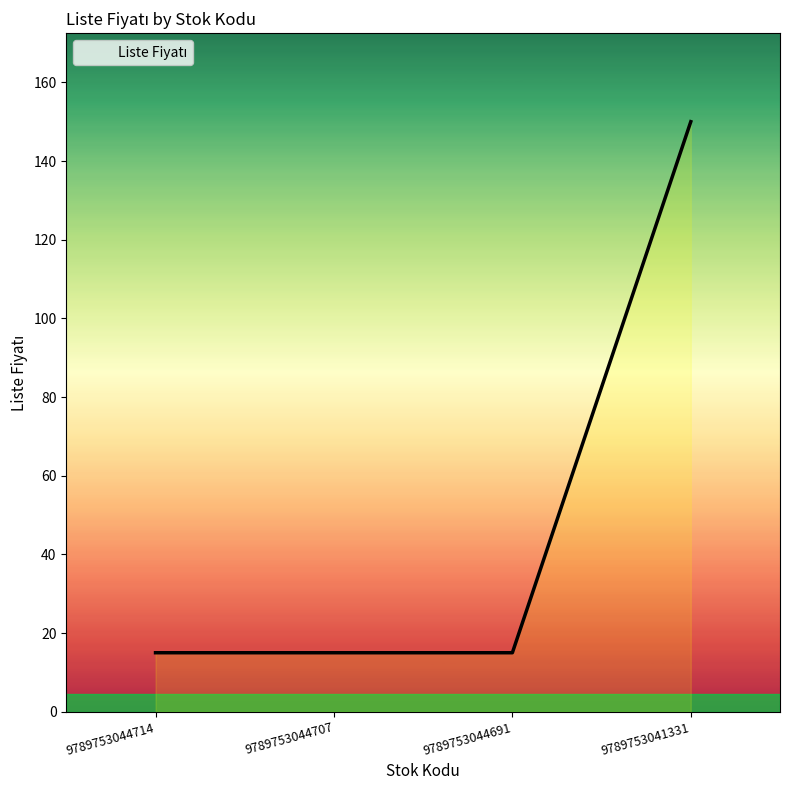

Reading right to left, list all the values displayed in this chart.

9789753041331=150	9789753044691=15	9789753044707=15	9789753044714=15